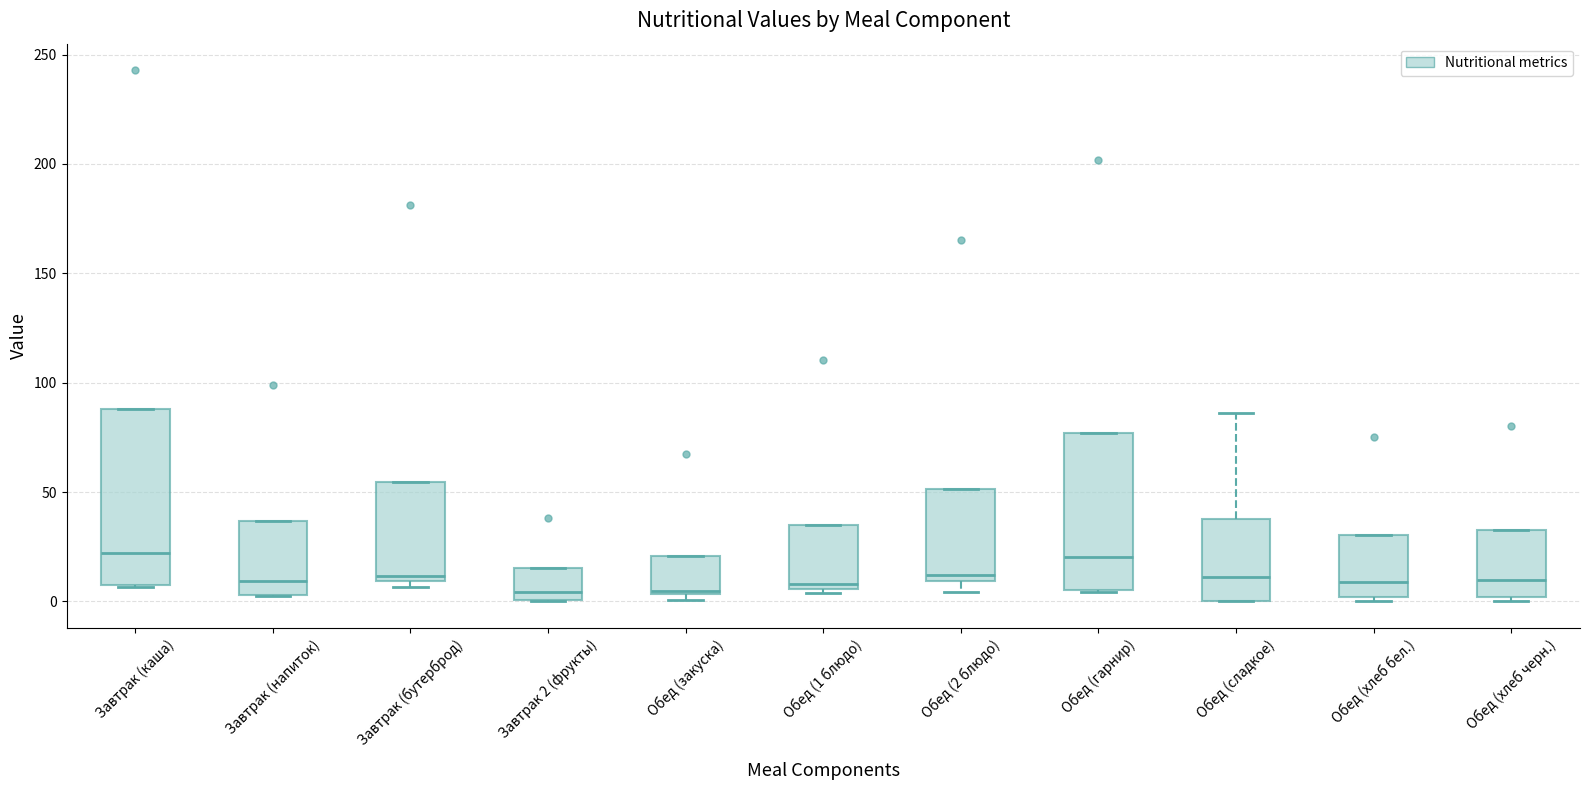

Where is the lower edge of the box for Завтрак (напиток) on the y-axis? The values are not printed on the chart, so give them approximately, as read against the axis.

5